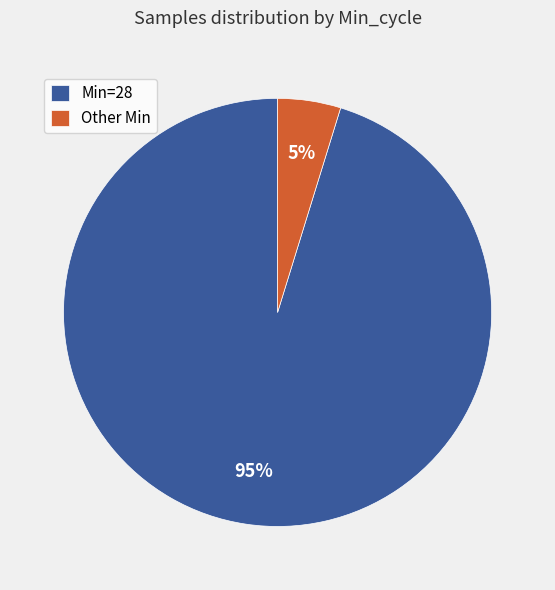

Count the number of slices in the pie.

2